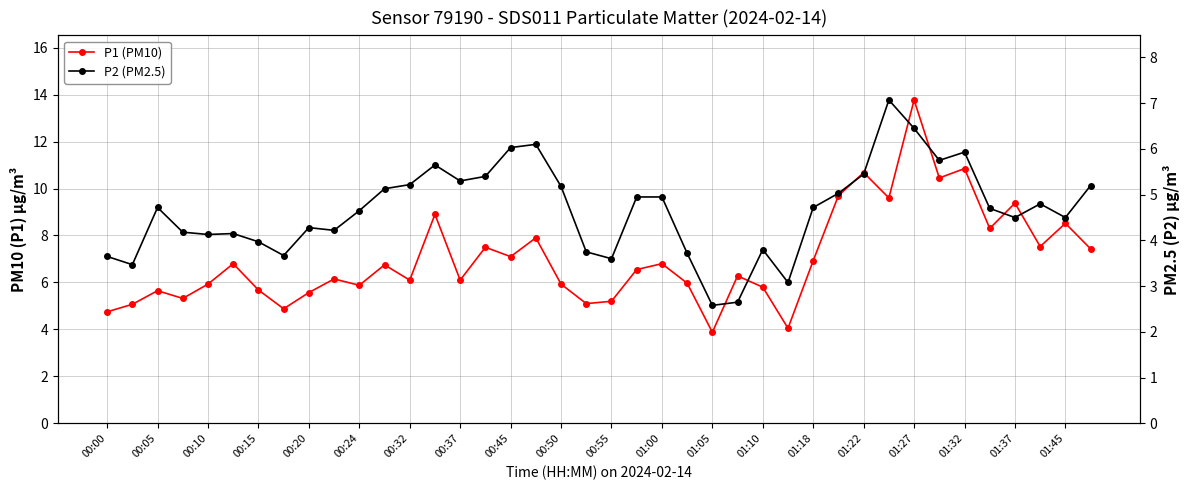

True or false: P2 (PM2.5) has a value of 6.1 at 01:37.

False